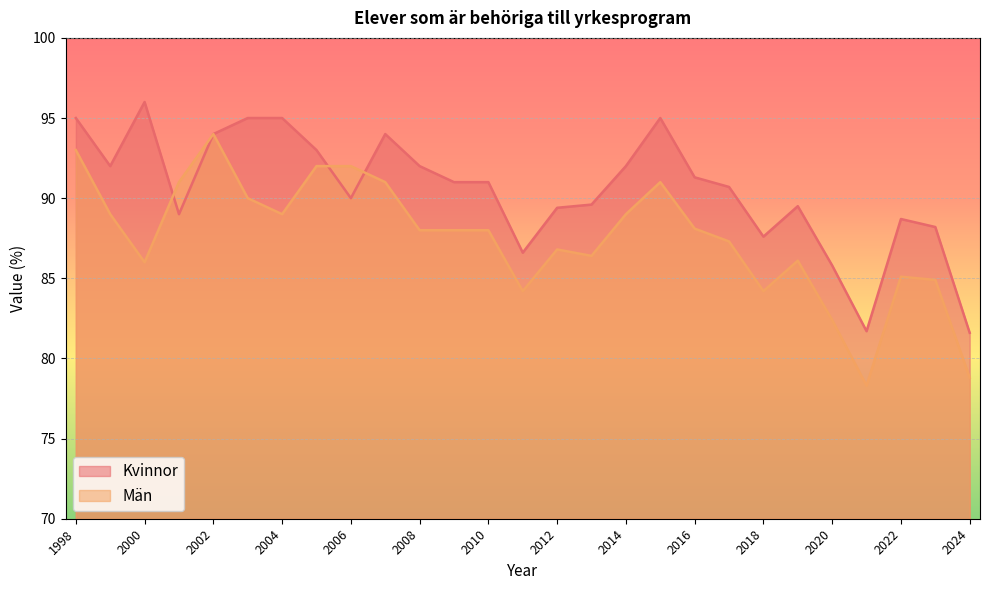

List the series in order of their overall mean, lowest first.

Män, Kvinnor